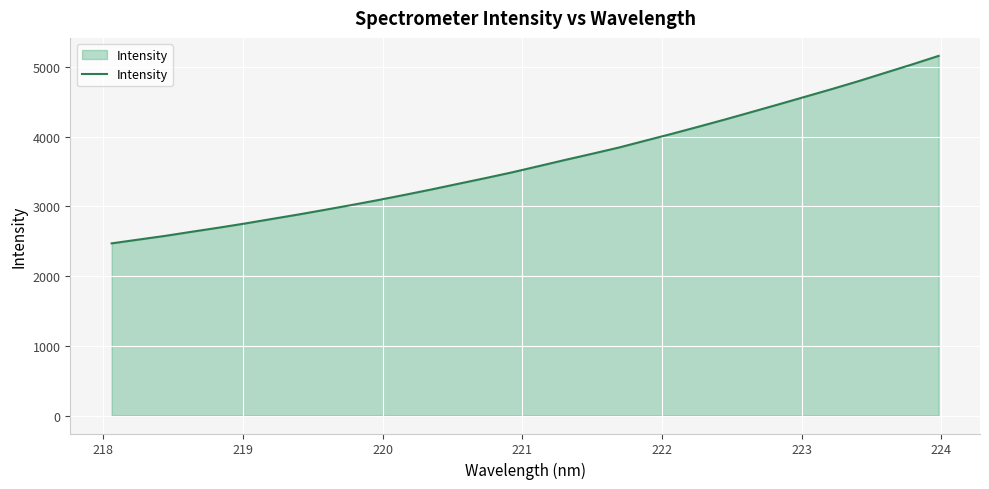

What is the difference between the maximum and minimum values?

2688.2